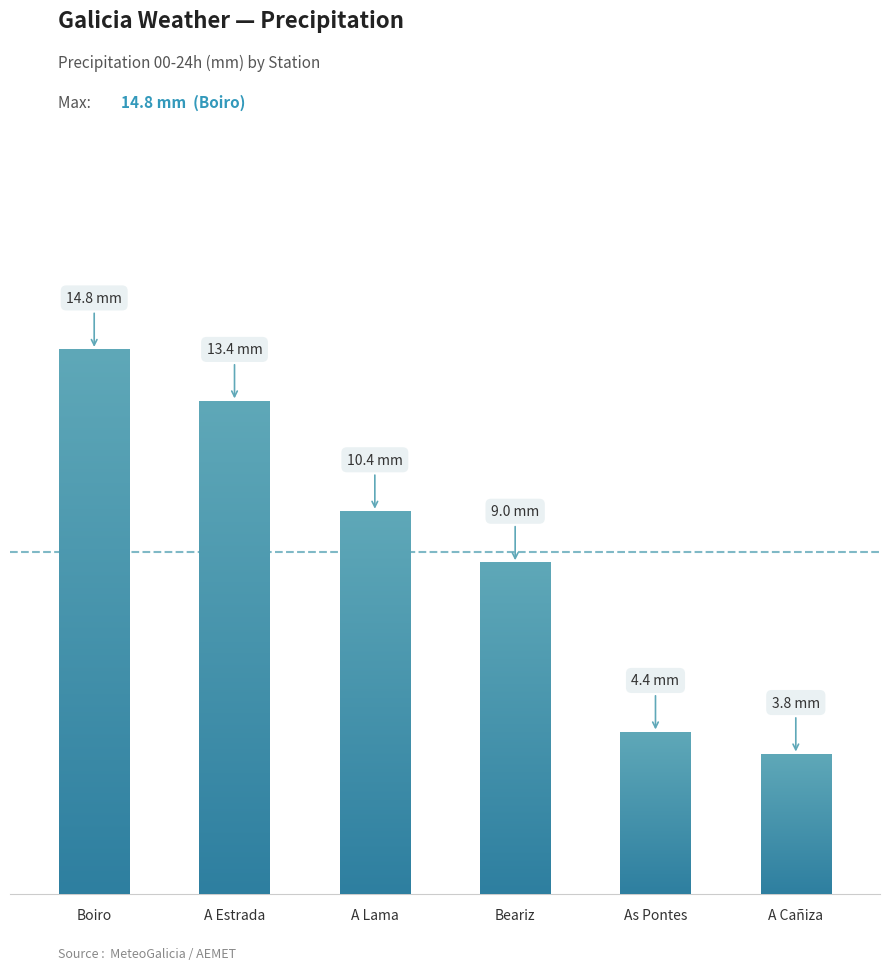

Reading left to right, extract all data points from this chart.

14.8	13.4	10.4	9.0	4.4	3.8